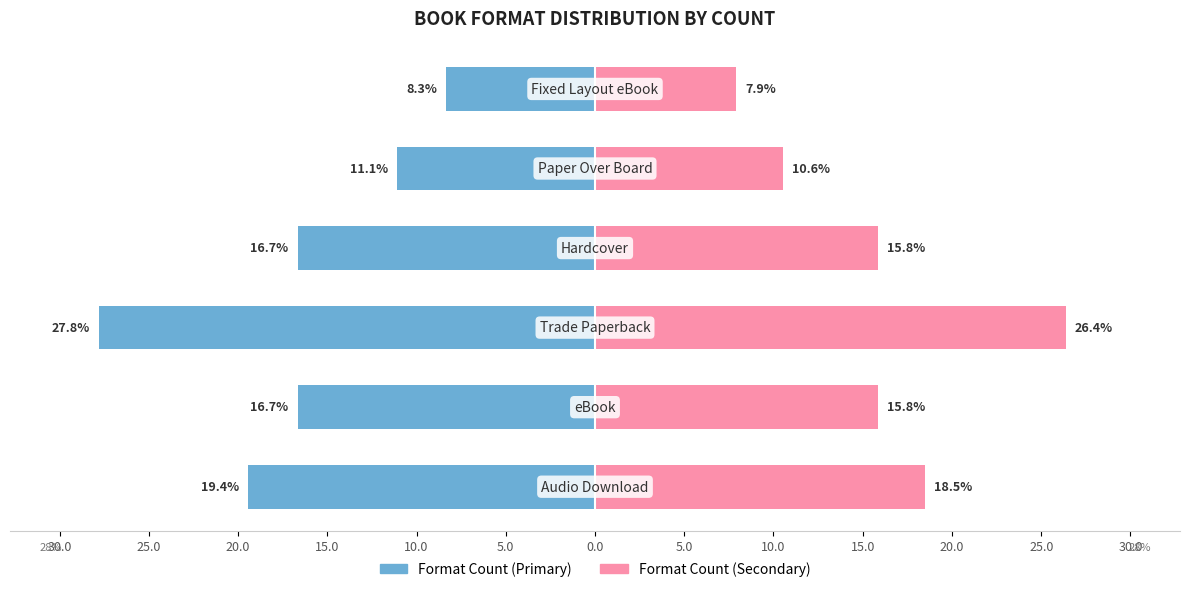

Count the number of data series in this chart.

2